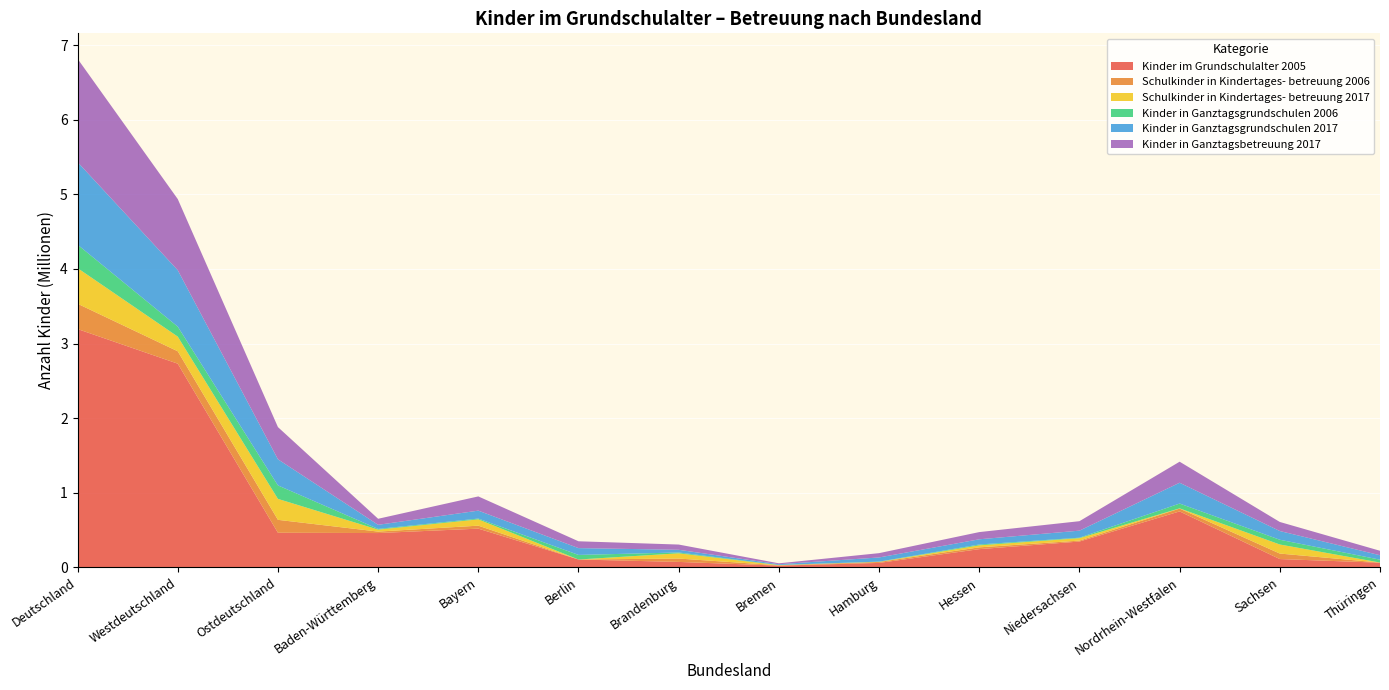

Reading right to left, list all the values displayed in this chart.

Kinder im Grundschulalter 2005: Thüringen=62813.0	Sachsen=111674.0	Nordrhein-Westfalen=750035.0	Niedersachsen=346326.0	Hessen=244399.5	Hamburg=59924.5	Bremen=23717.0	Brandenburg=73287.0	Berlin=105582.5	Bayern=519258.0	Baden-Württemberg=460137.5	Ostdeutschland=464102.0	Westdeutschland=2730016.0	Deutschland=3194118.0
Schulkinder in Kindertages- betreuung 2006: Thüringen=1640.0	Sachsen=73670.0	Nordrhein-Westfalen=37999.0	Niedersachsen=12475.0	Hessen=24117.0	Hamburg=12900.0	Bremen=3791.0	Brandenburg=45078.0	Berlin=82.0	Bayern=39890.0	Baden-Württemberg=19534.0	Ostdeutschland=173095.0	Westdeutschland=166043.0	Deutschland=339138.0
Schulkinder in Kindertages- betreuung 2017: Thüringen=563.0	Sachsen=121475.0	Nordrhein-Westfalen=3169.0	Niedersachsen=32447.0	Hessen=26807.0	Hamburg=1514.0	Bremen=2651.0	Brandenburg=70180.0	Berlin=0.0	Bayern=84193.0	Baden-Württemberg=26104.0	Ostdeutschland=280771.0	Westdeutschland=196633.0	Deutschland=477404.0
Kinder in Ganztagsgrundschulen 2006: Thüringen=38371.0	Sachsen=63419.0	Nordrhein-Westfalen=64318.0	Niedersachsen=6678.0	Hessen=11432.0	Hamburg=2661.0	Bremen=2543.0	Brandenburg=11131.0	Berlin=61218.0	Bayern=10801.0	Baden-Württemberg=9666.0	Ostdeutschland=180527.0	Westdeutschland=133616.0	Deutschland=314143.0
Kinder in Ganztagsgrundschulen 2017: Thüringen=59342.0	Sachsen=116966.0	Nordrhein-Westfalen=278773.0	Niedersachsen=94347.0	Hessen=69700.0	Hamburg=56098.0	Bremen=9582.0	Brandenburg=36120.0	Berlin=91472.0	Bayern=106335.0	Baden-Württemberg=54978.0	Ostdeutschland=349898.0	Westdeutschland=756534.0	Deutschland=1106432.0
Kinder in Ganztagsbetreuung 2017: Thüringen=59905.0	Sachsen=121475.0	Nordrhein-Westfalen=281942.0	Niedersachsen=126794.0	Hessen=96507.0	Hamburg=57612.0	Bremen=12233.0	Brandenburg=70180.0	Berlin=91472.0	Bayern=190528.0	Baden-Württemberg=81082.0	Ostdeutschland=431585.0	Westdeutschland=953167.0	Deutschland=1384752.0